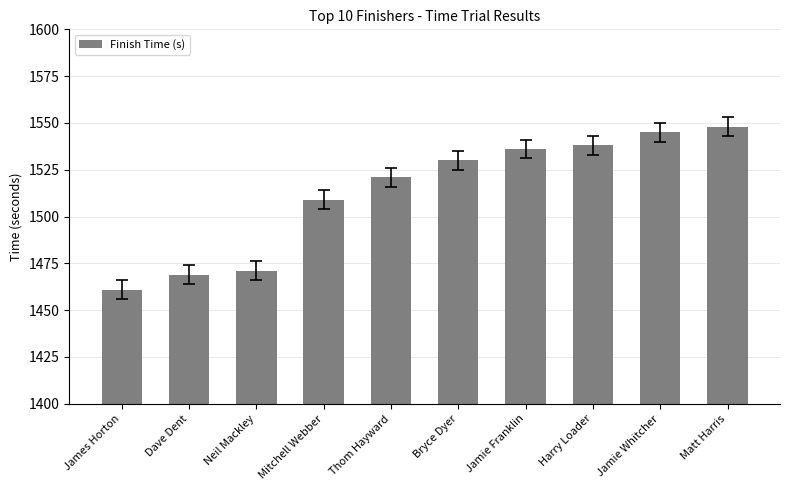

Reading right to left, extract all data points from this chart.

1548	1545	1538	1536	1530	1521	1509	1471	1469	1461